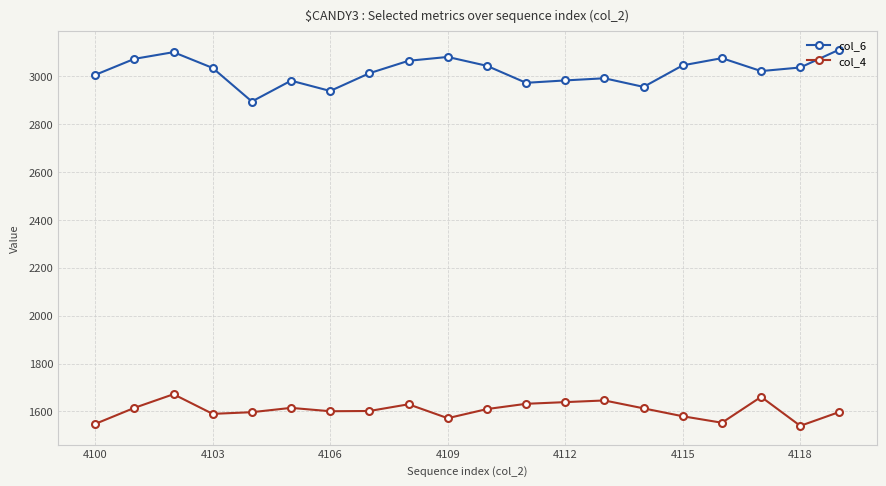

How many interior local peaks does the col_6 series have?

5